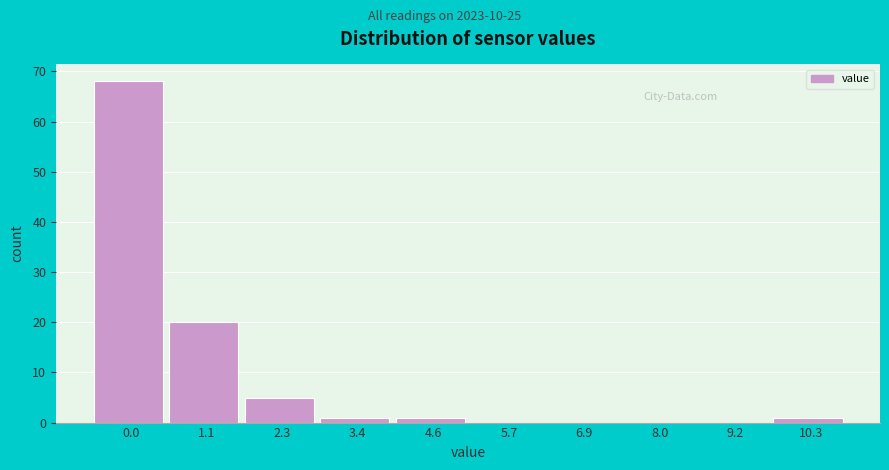

Reading left to right, list all the values displayed in this chart.

0.0=68	1.1=20	2.3=5	3.4=1	4.6=1	5.7=0	6.9=0	8.0=0	9.2=0	10.3=1